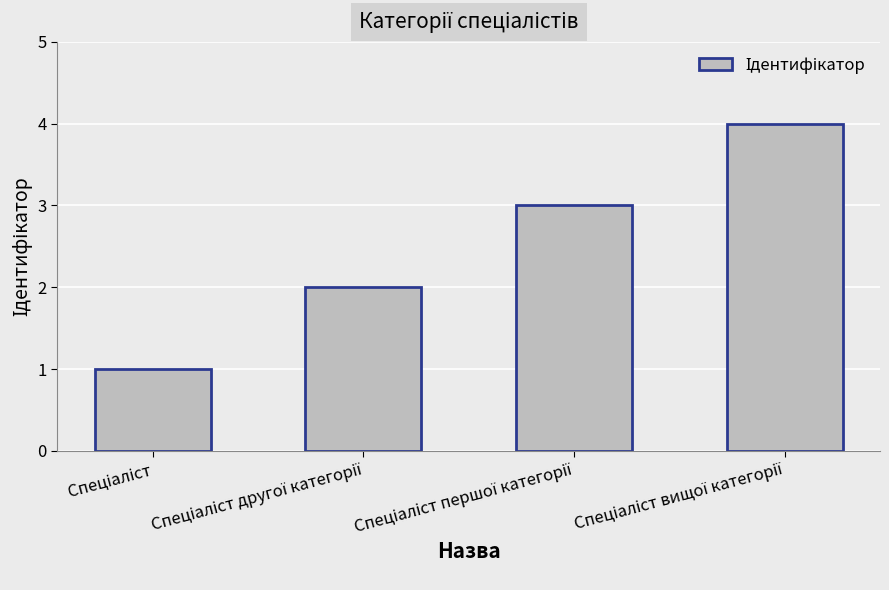

What is the maximum value shown in the chart?

4